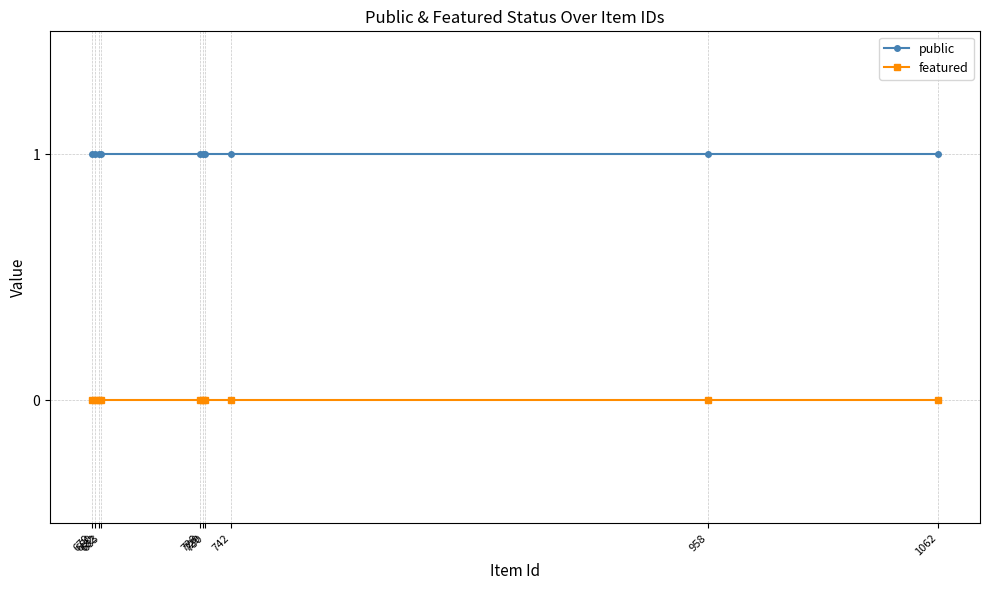

Count the number of data series in this chart.

2